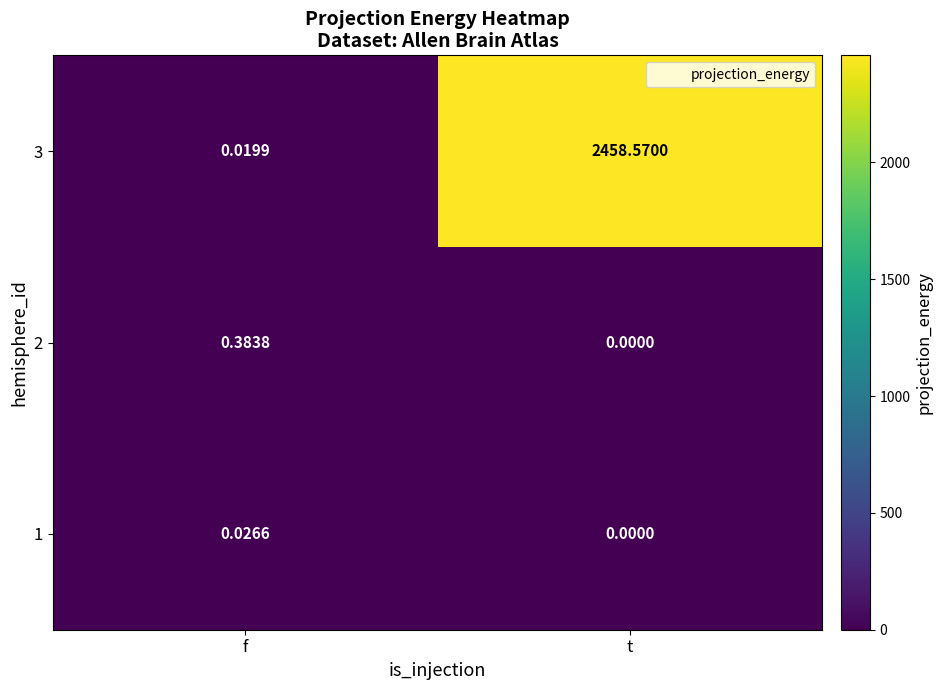

Which series has the largest total across all categories?

3